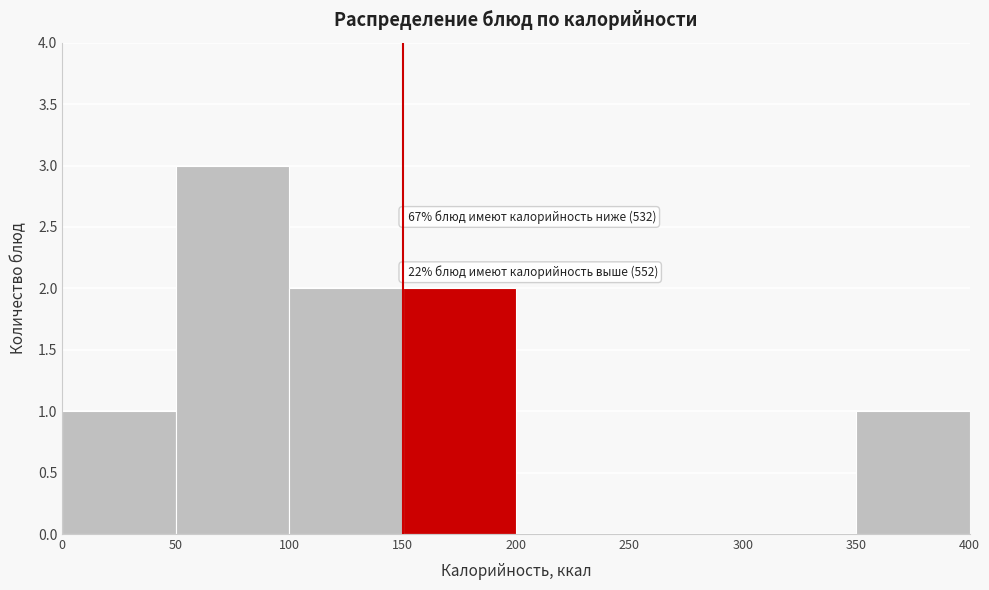

Over which range of the x-axis is the bar tallest?

50 to 100